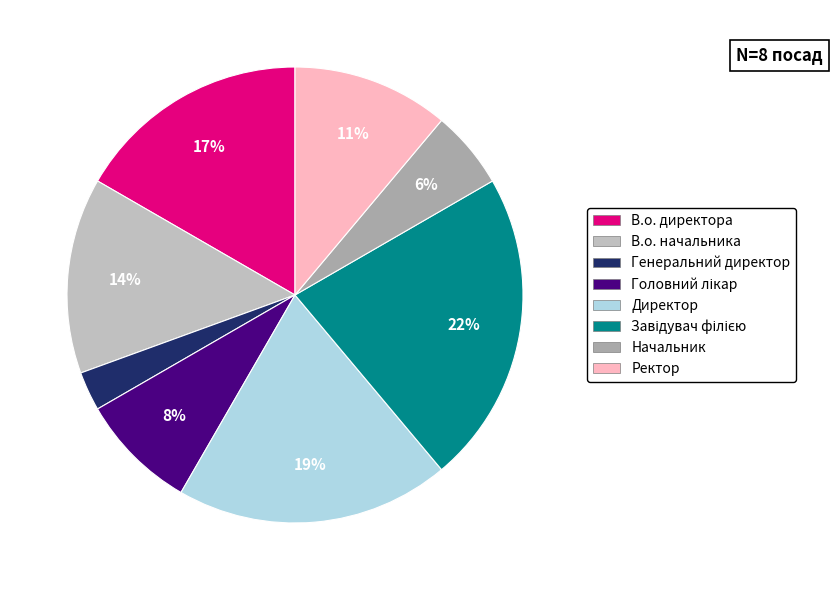

The Головний лікар slice represents 23% of the pie. True or false?

False